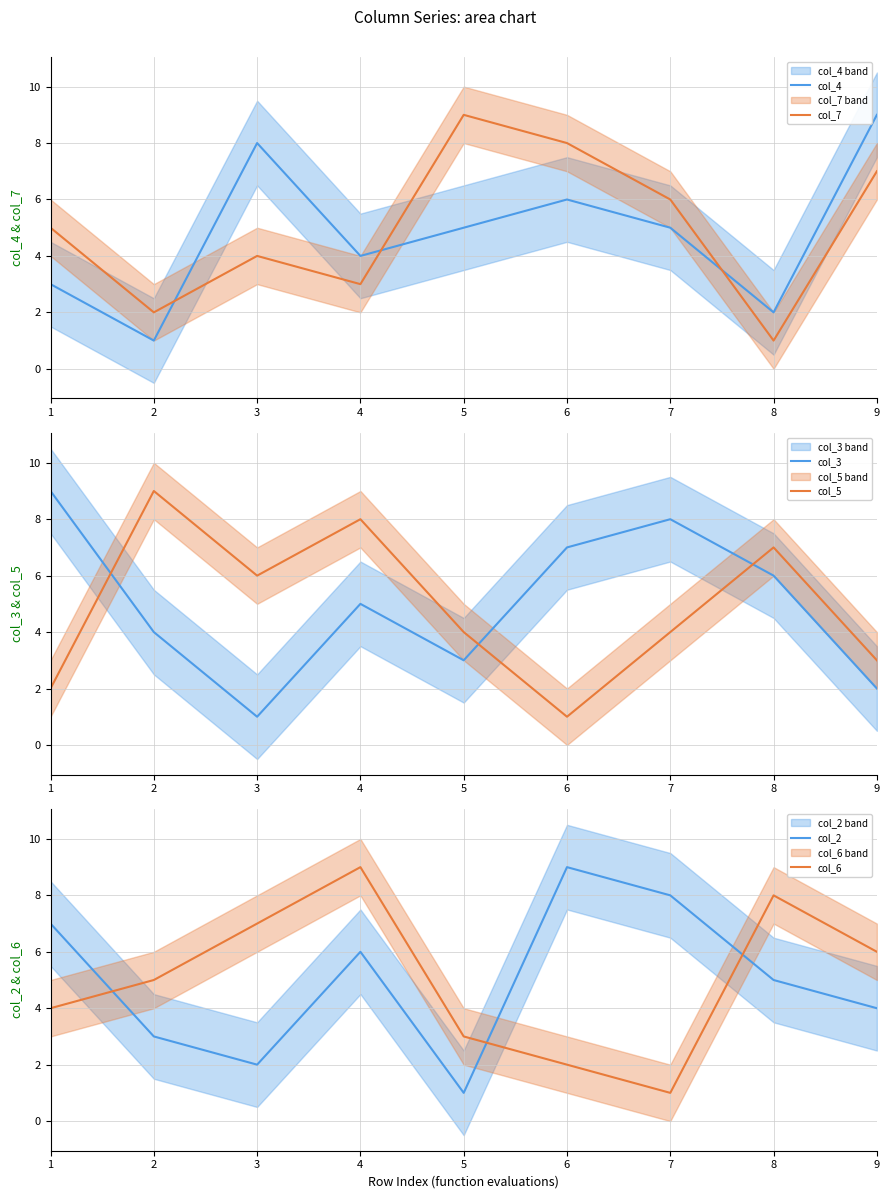

At 7, list the series in order from smallest to largest.

col_6, col_5, col_4, col_7, col_3, col_2